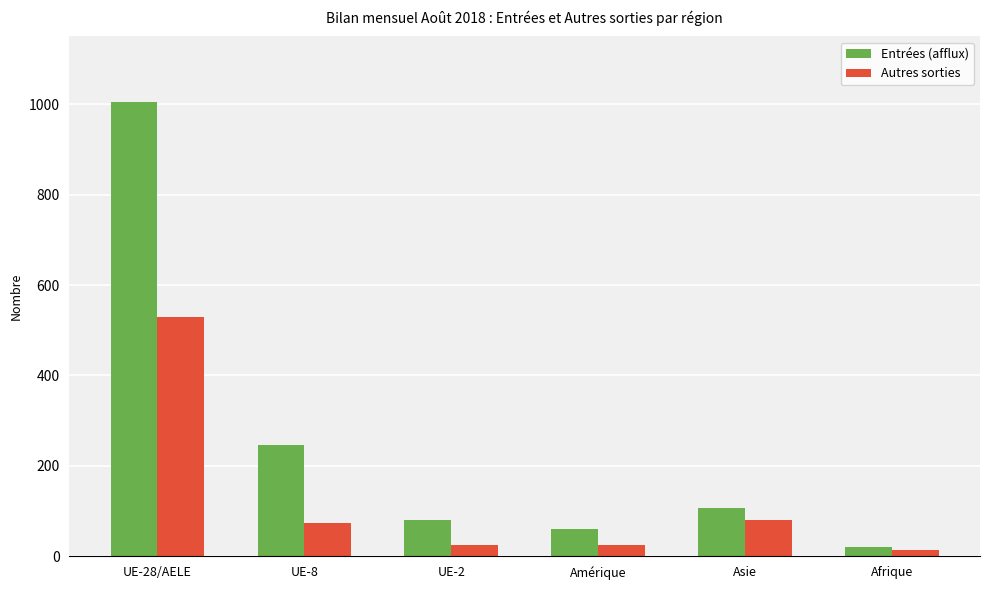

Rank the series by their maximum value, from highest to lowest.

Entrées (afflux), Autres sorties